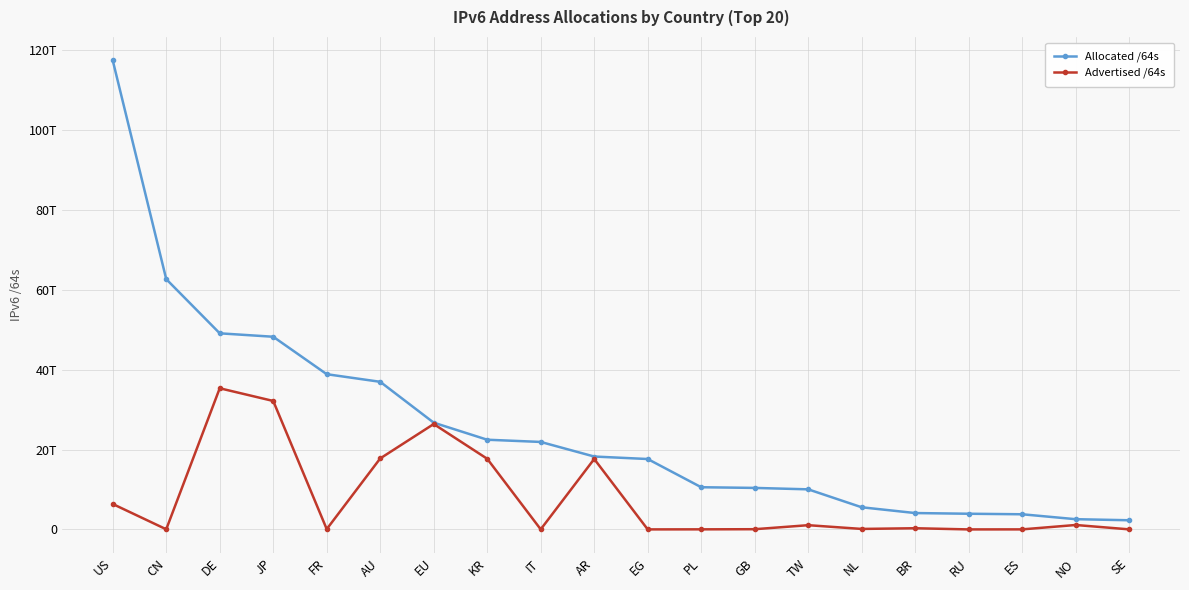

What is the label of the 13th point from the right?

KR